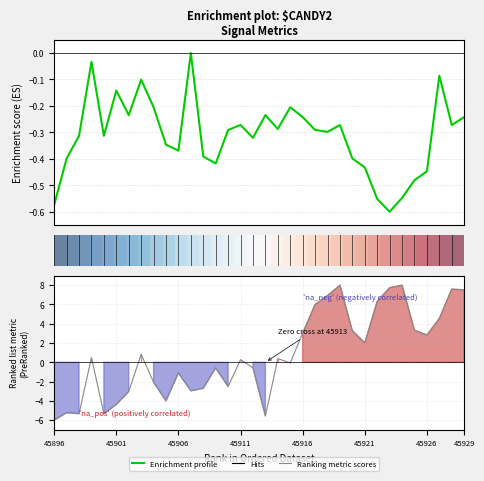

True or false: Enrichment profile and Ranking metric scores intersect in this chart.

True